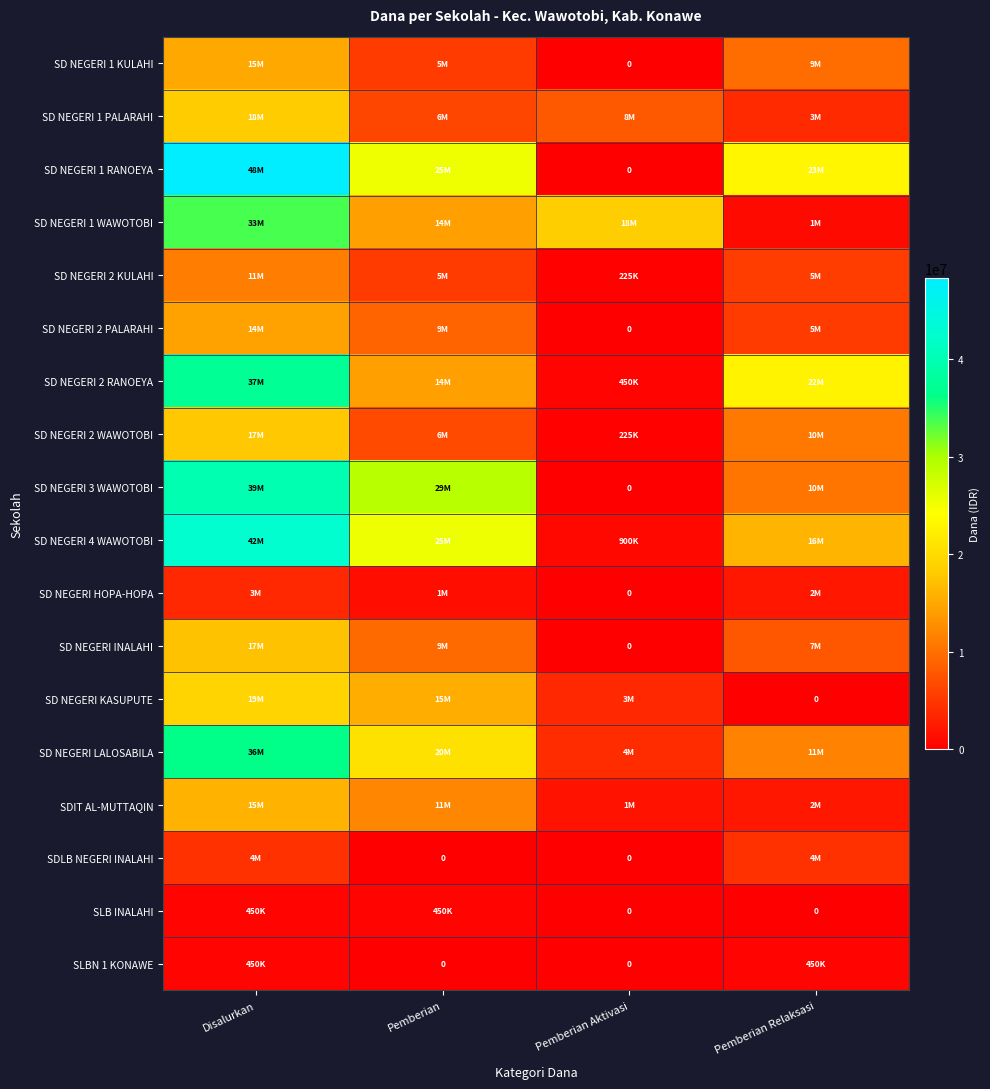

How many SD NEGERI 4 WAWOTOBI values are between 16200000 and 42525000?

3